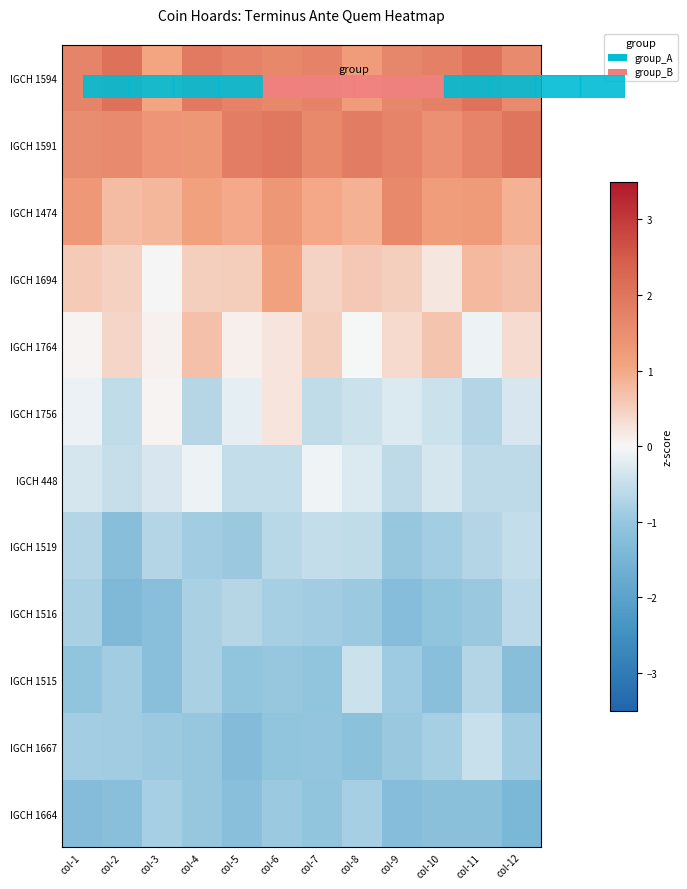

Which category has the lowest value across all series?

col-12